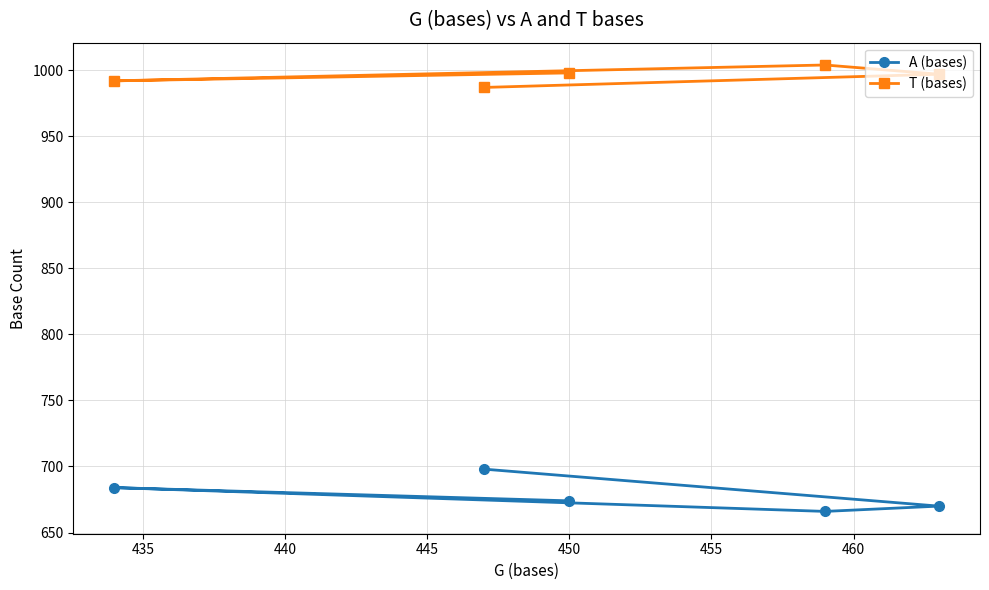

At how many categories does at least one series exceed 893?

5